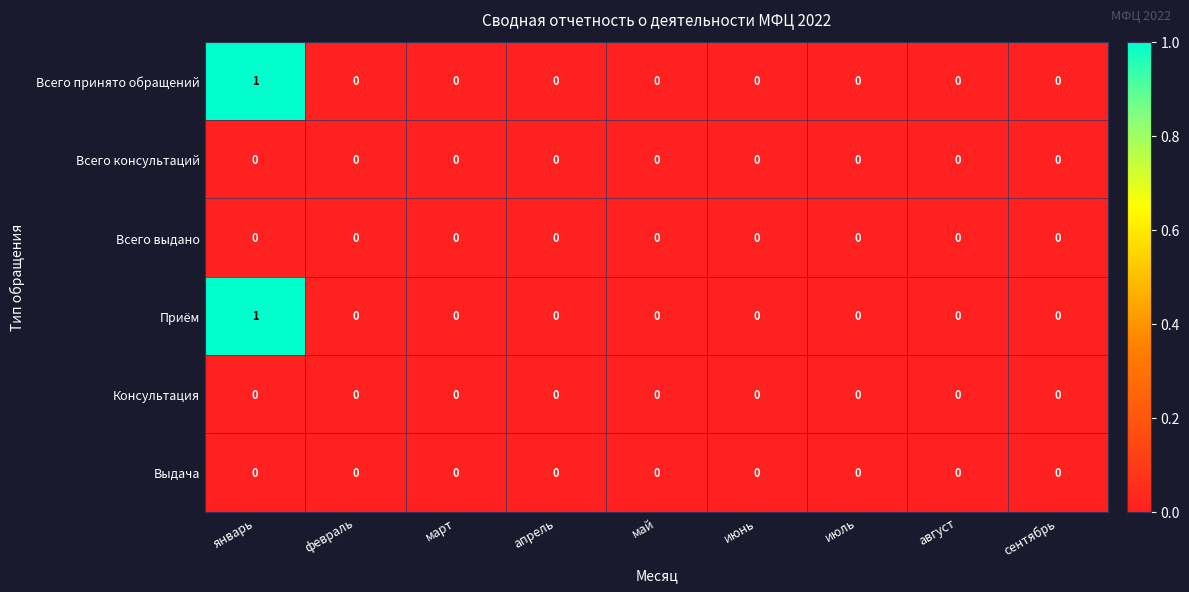

At which category is the sum across all series the highest?

январь